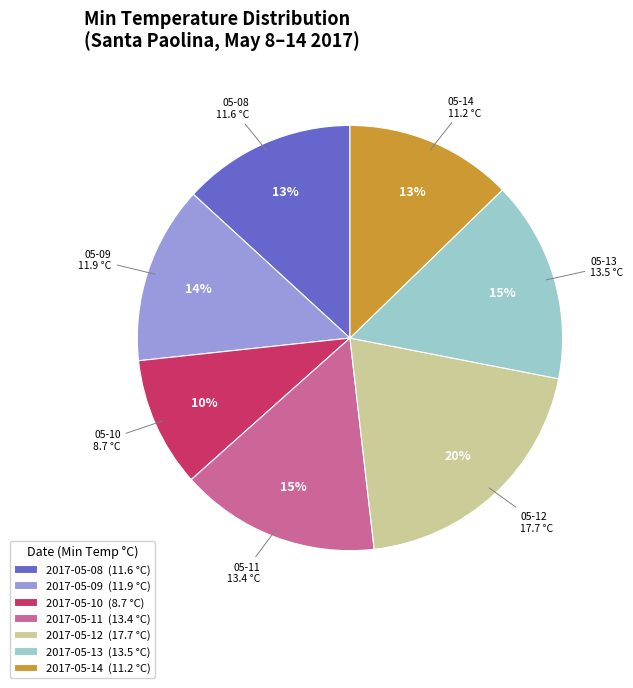

To the nearest percent, what is the average slice percentage?

14%